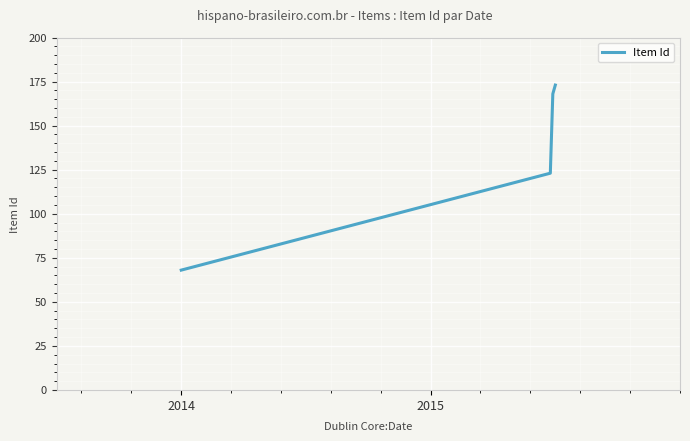

Reading right to left, extract all data points from this chart.

173	168	123	68